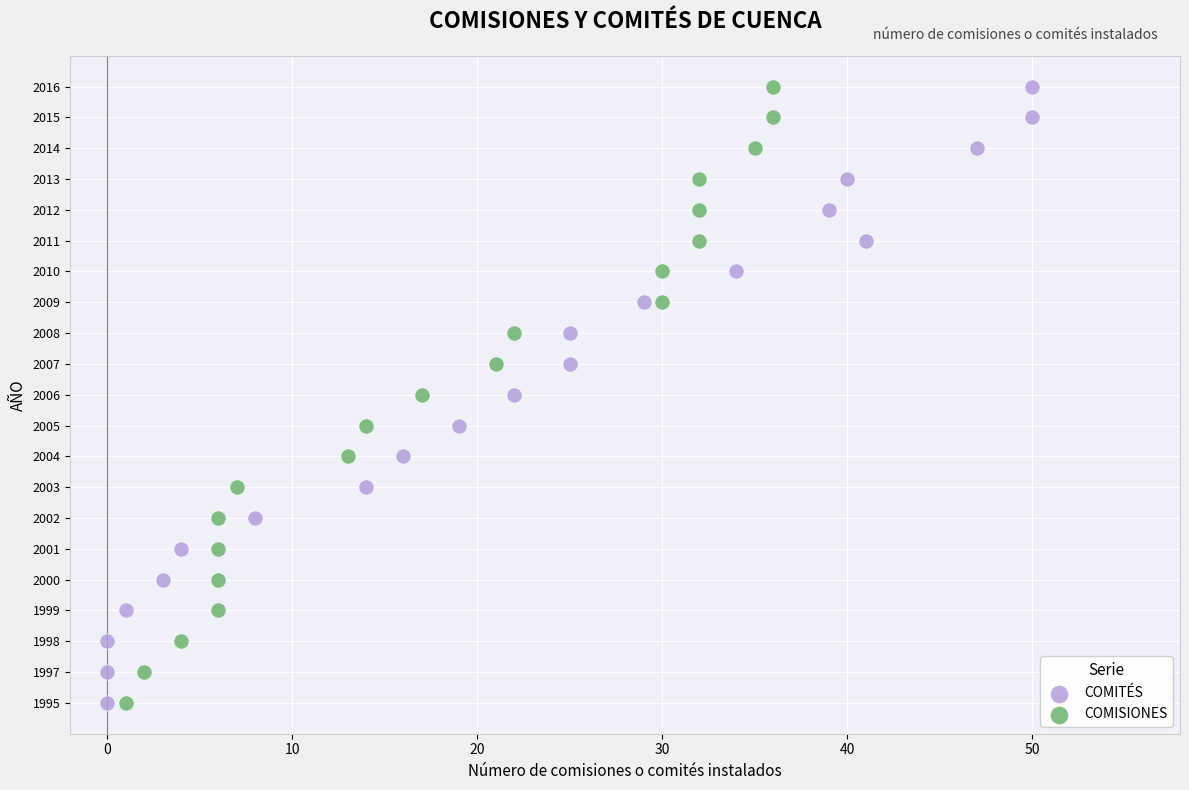

What are all the series names shown in the legend?

COMITÉS, COMISIONES